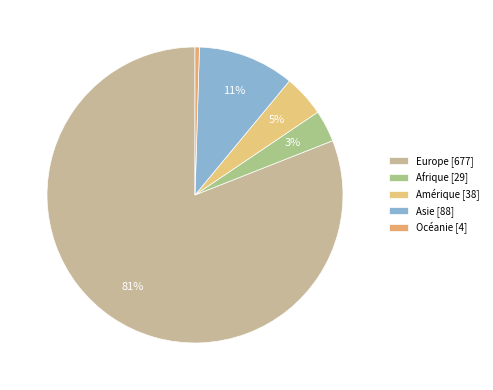

Does Europe account for over 50% of the chart?

Yes